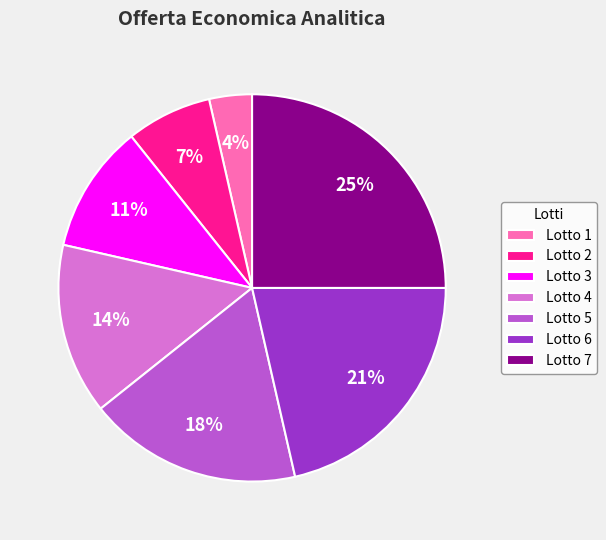

Rank the categories by value from lowest to highest.

Lotto 1, Lotto 2, Lotto 3, Lotto 4, Lotto 5, Lotto 6, Lotto 7